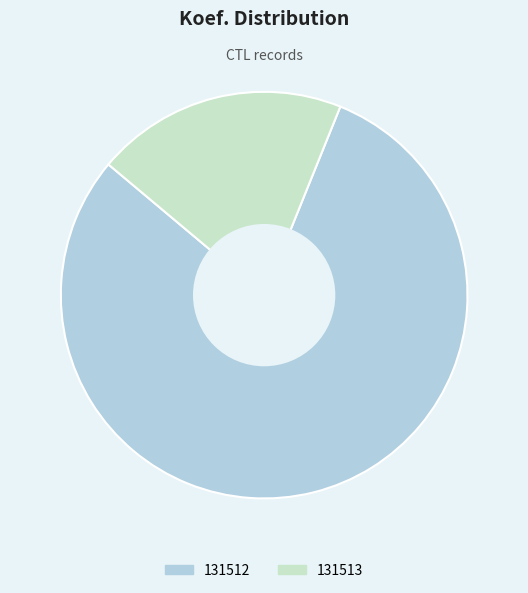

Which slice represents more than half of the pie?

131512